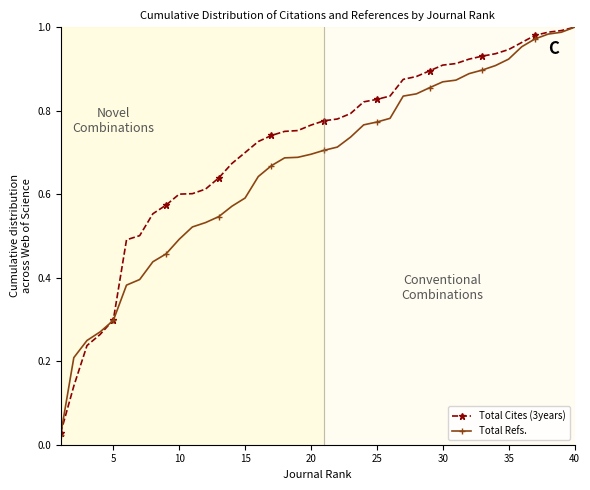

At how many categories does at least one series exceed 0?

40